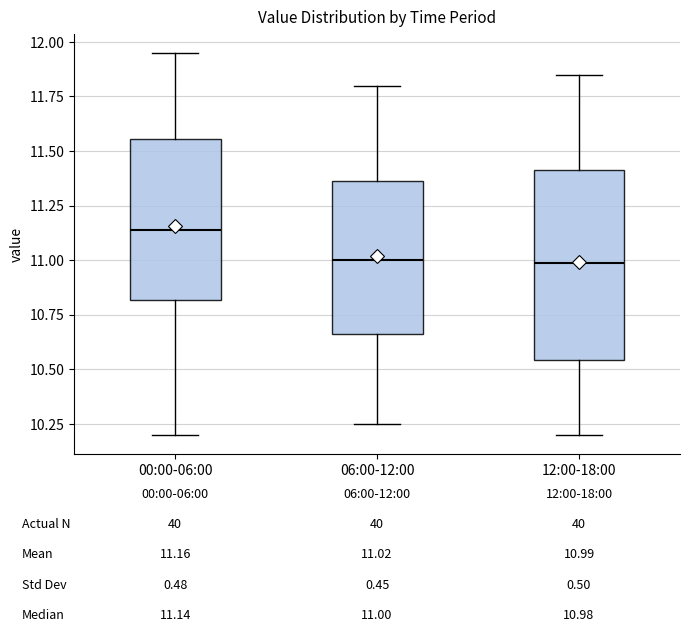

Which box is the tallest, from its lower edge to its upper edge?

12:00-18:00